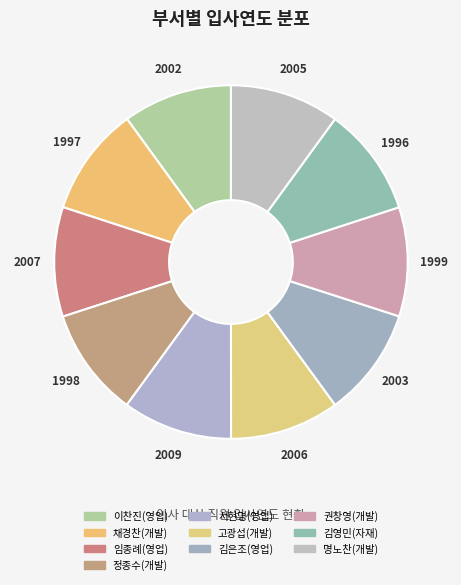

How many slices are in this pie chart?

10